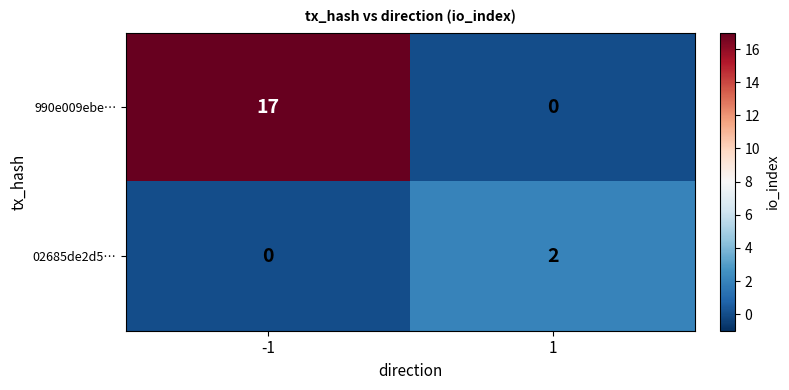

Which series has the widest spread of values?

990e009ebe…